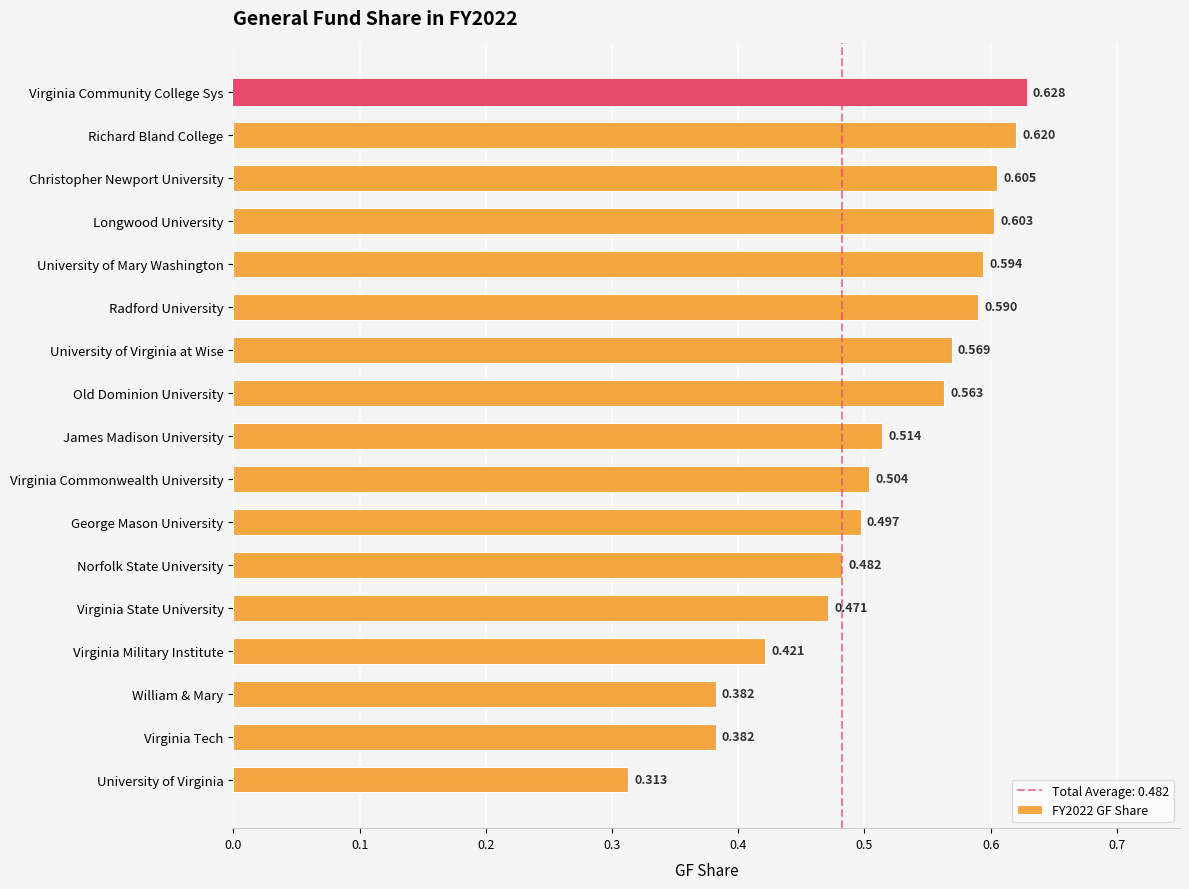

Between Virginia Commonwealth University and Richard Bland College, which is larger?

Richard Bland College